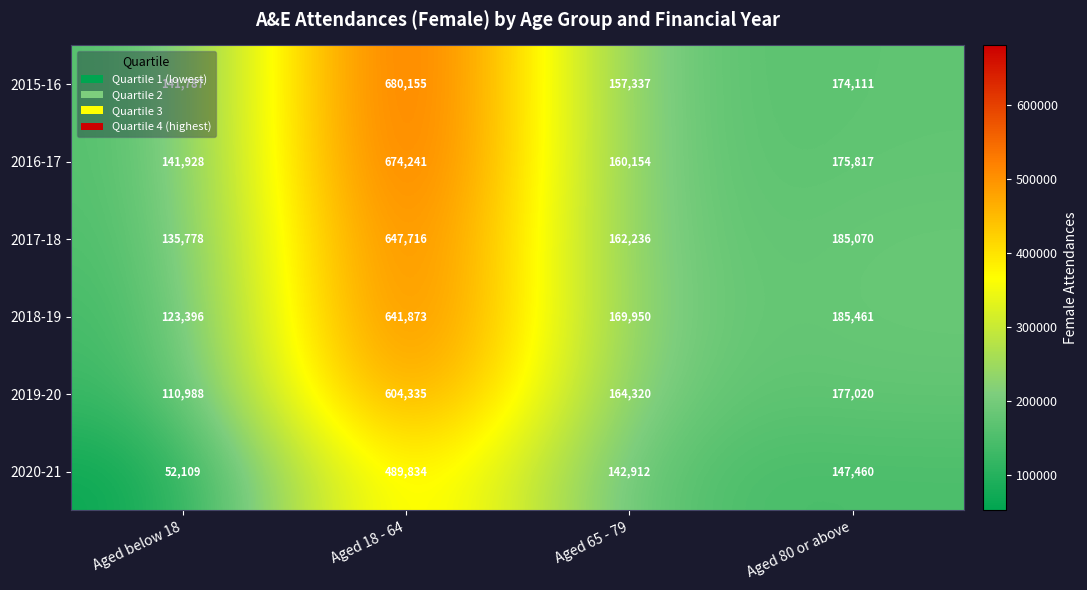

Which series has the largest range (max minus min)?

2015-16